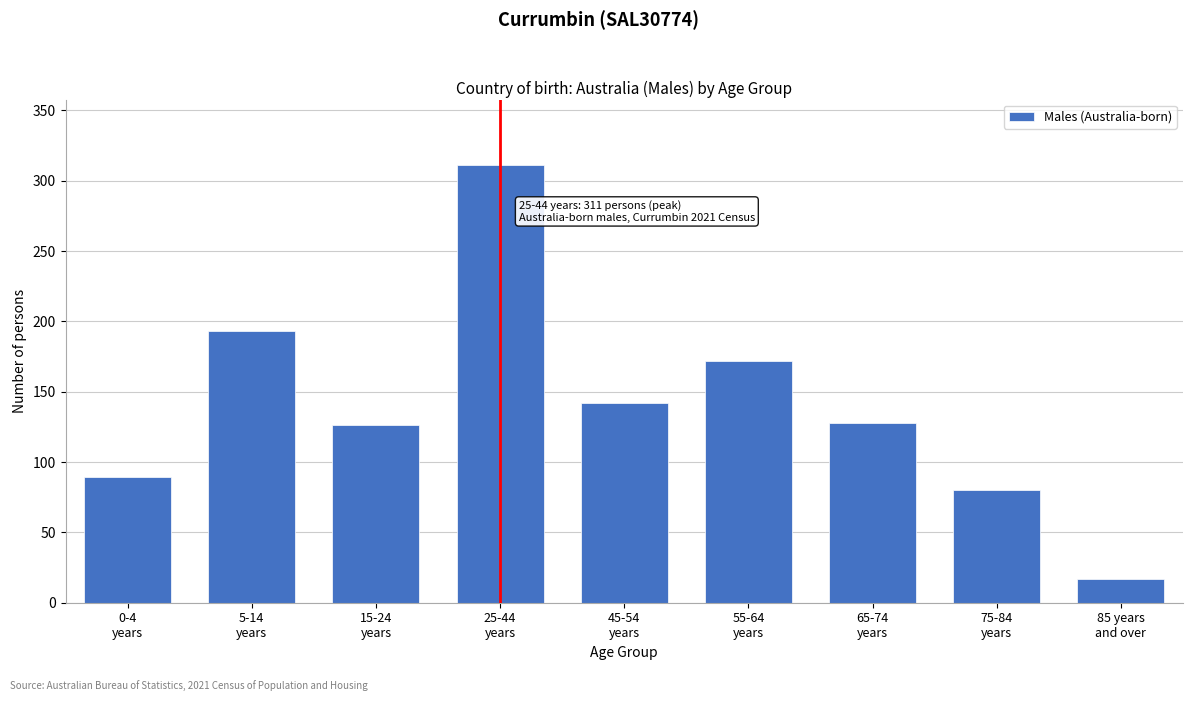

Reading left to right, what are all the values shown in this chart?

89	193	126	311	142	172	128	80	17